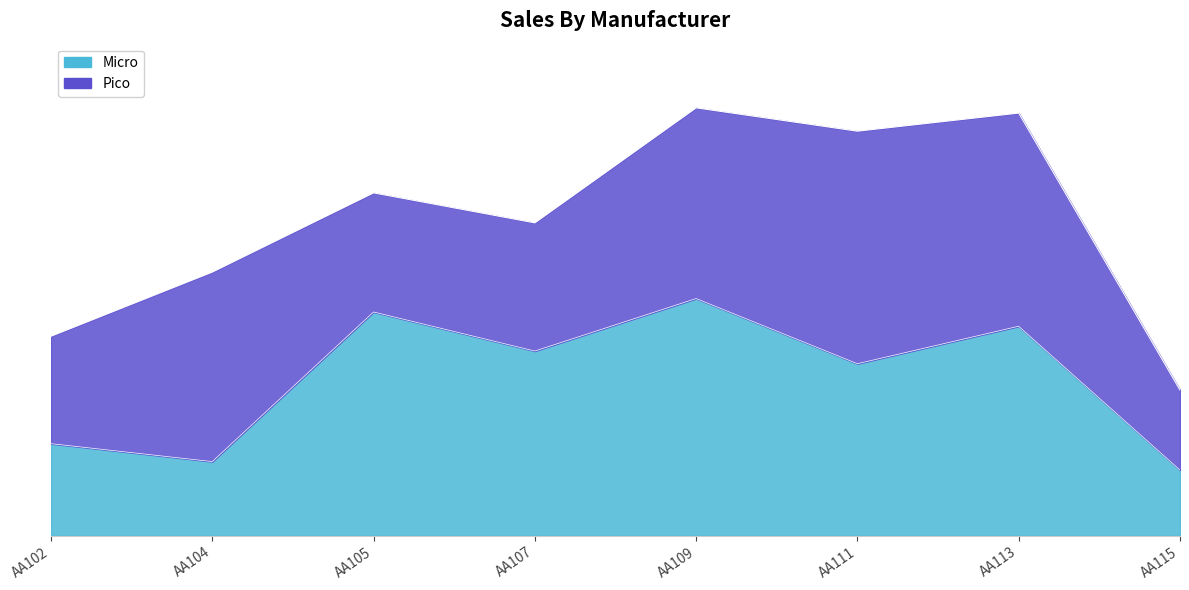

What is the maximum value shown in the chart?

899